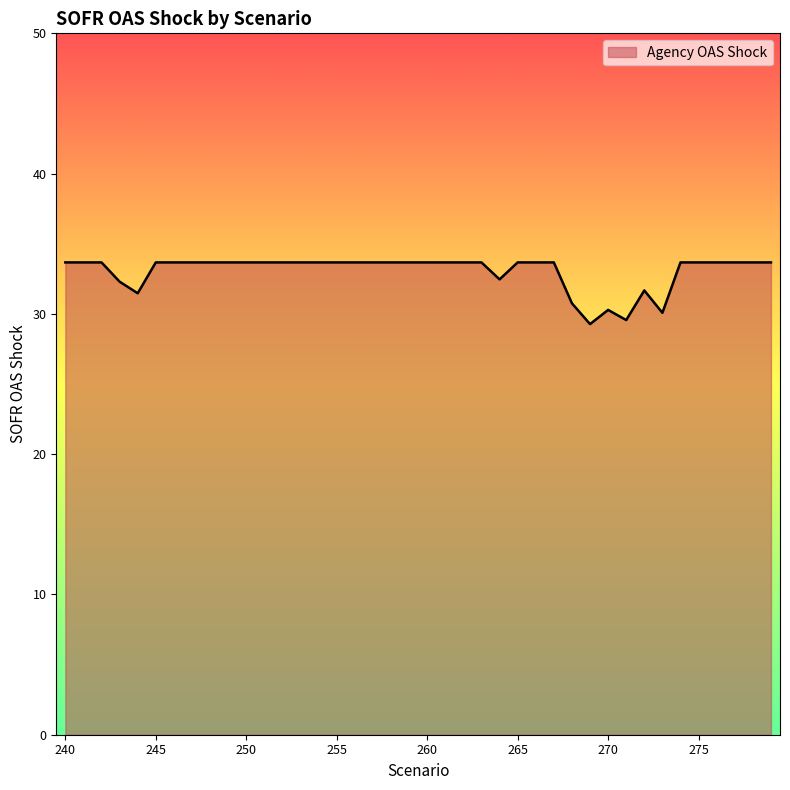

What is the maximum value shown in the chart?

33.7